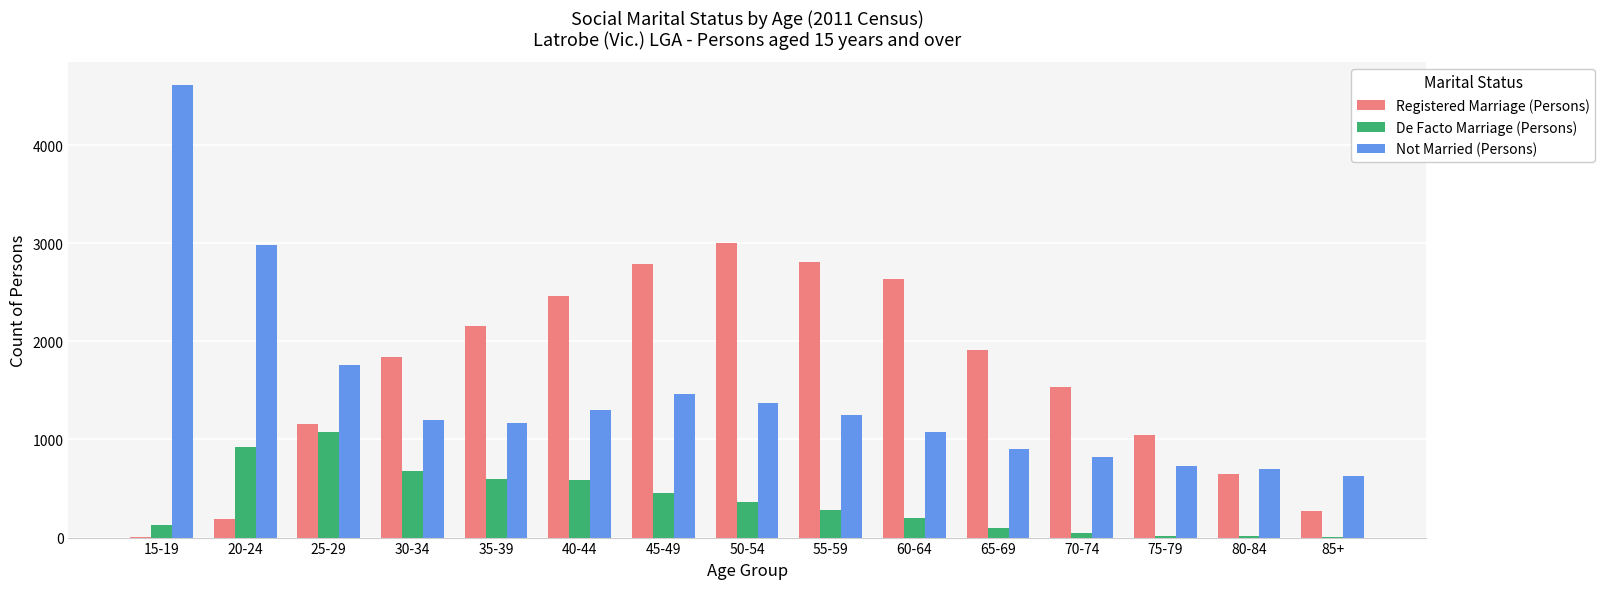

What is the maximum value for Registered Marriage (Persons)?

3004